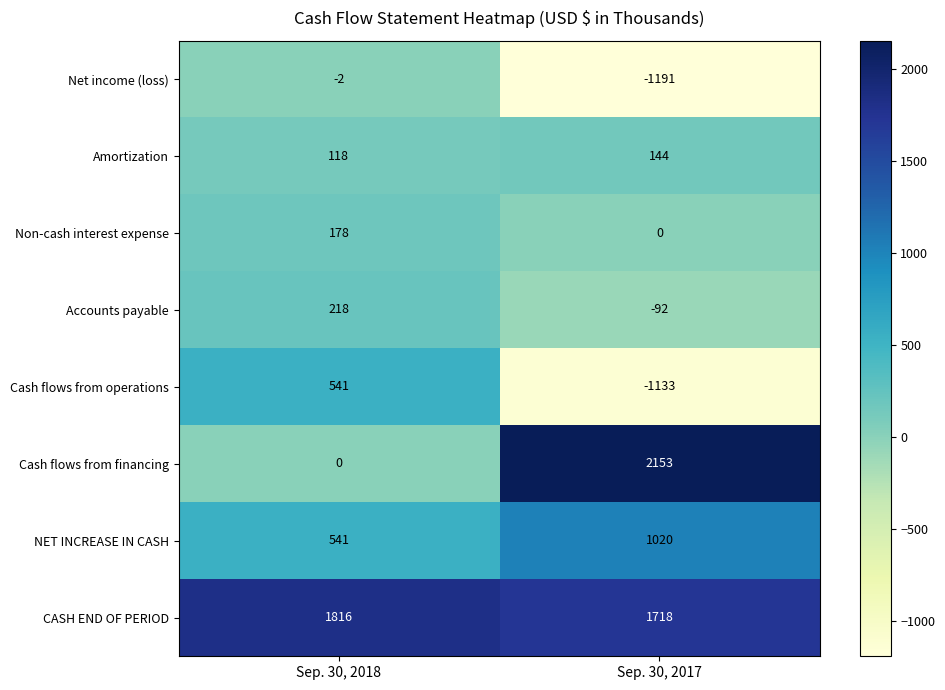

What is the total value across all series at Sep. 30, 2018?

3410